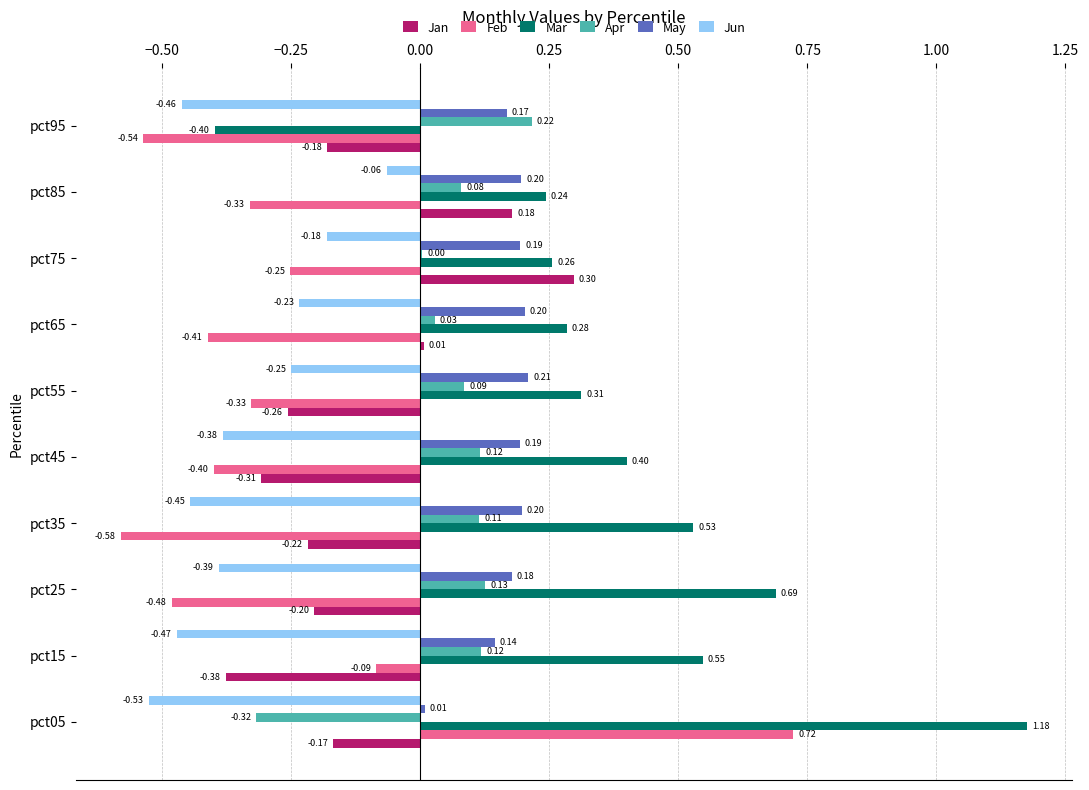

At which category is the sum across all series the highest?

pct05